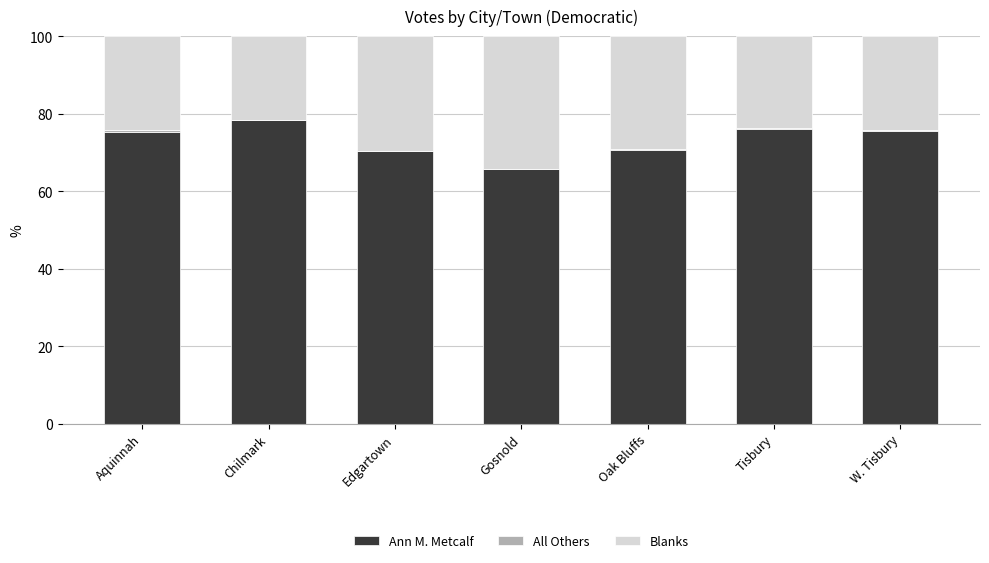

Are the bars horizontal?

No